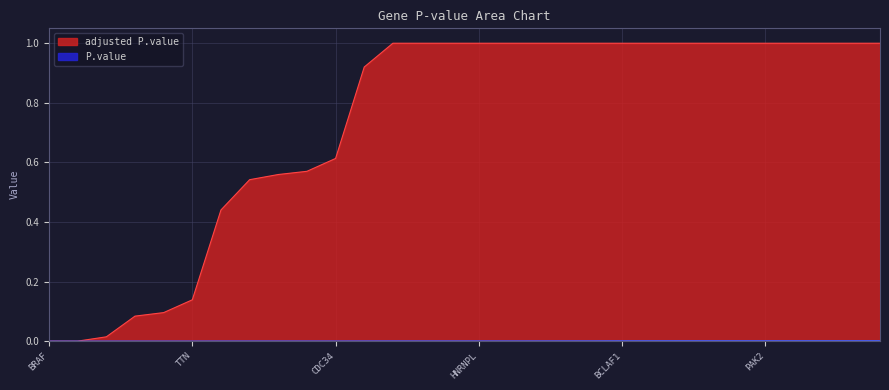

What position from the right is CTNNB1?

22